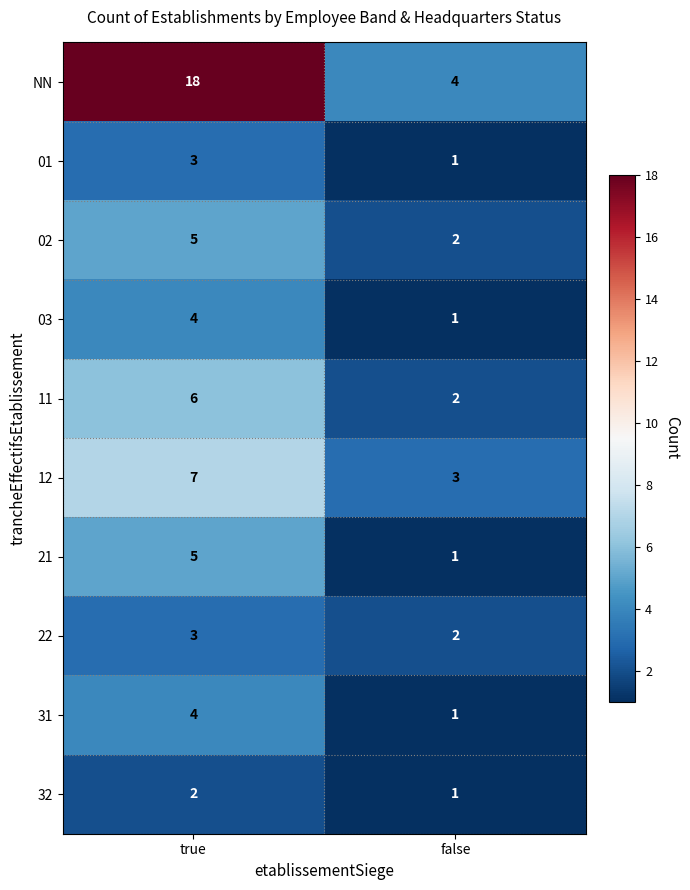

Rank the categories by 02 value from lowest to highest.

false, true